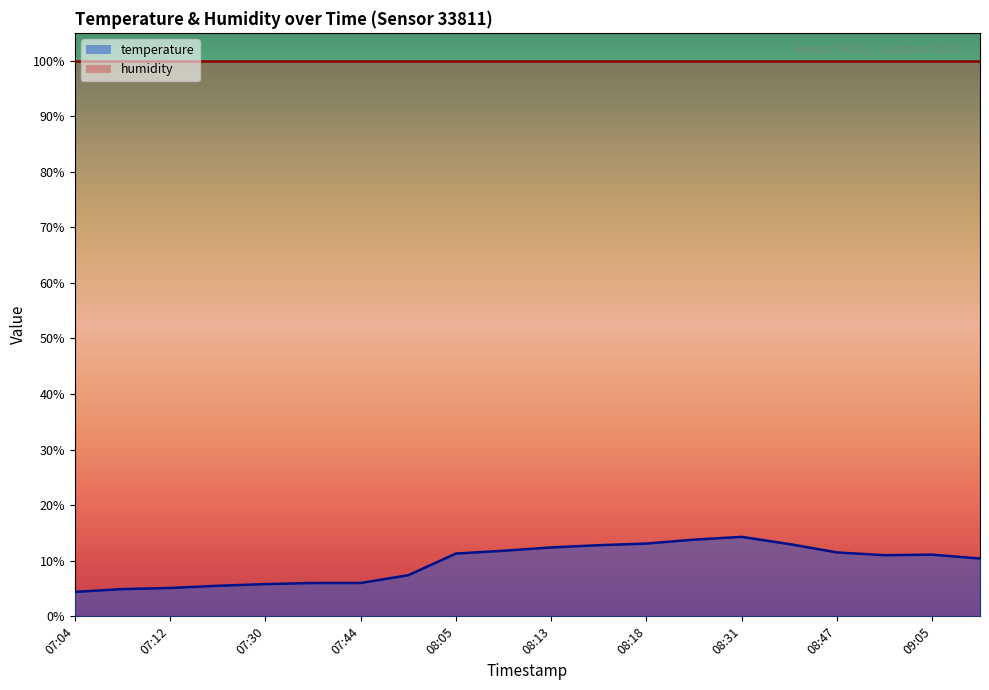

Reading left to right, what are all the values shown in this chart?

07:04=4.4	07:07=4.9	07:12=5.1	07:25=5.5	07:30=5.8	07:36=6.0	07:44=6.0	07:51=7.4	08:05=11.3	08:07=11.8	08:13=12.4	08:15=12.8	08:18=13.1	08:28=13.8	08:31=14.3	08:39=13.0	08:47=11.5	09:02=11.0	09:05=11.1	09:15=10.4